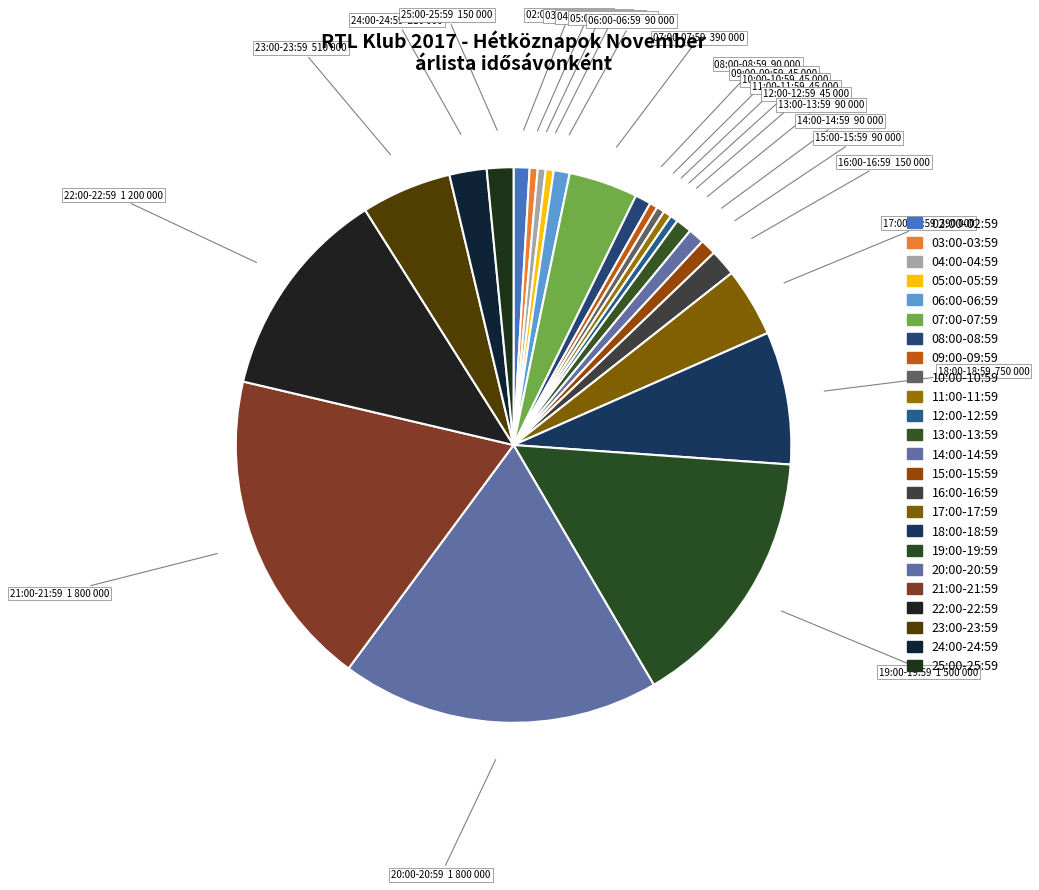

True or false: 16:00-16:59 accounts for 2% of the total.

True